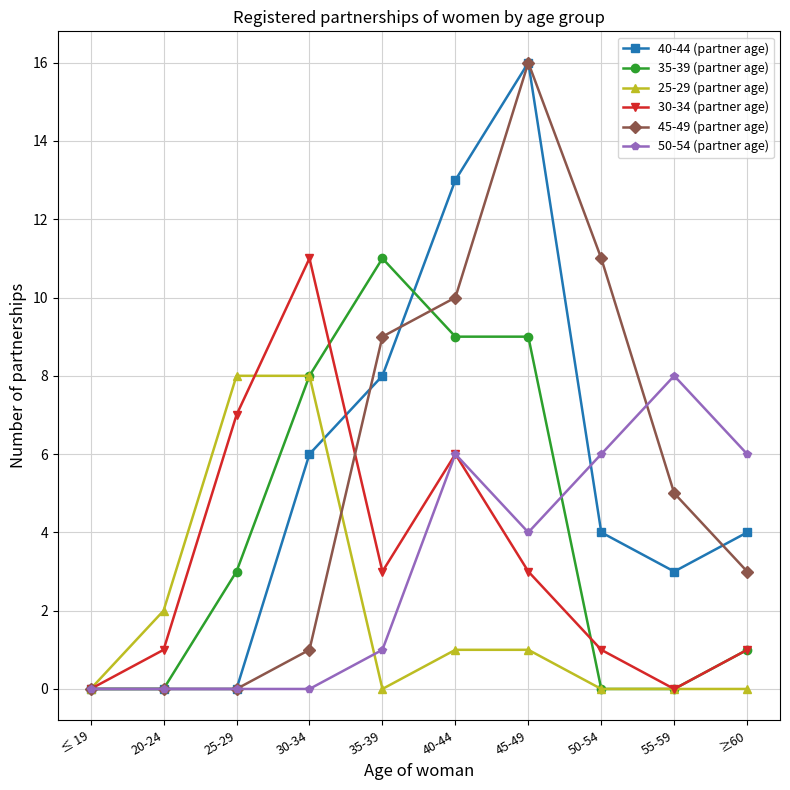

Which series changed the most between 50-54 and ≥60?

45-49 (partner age)